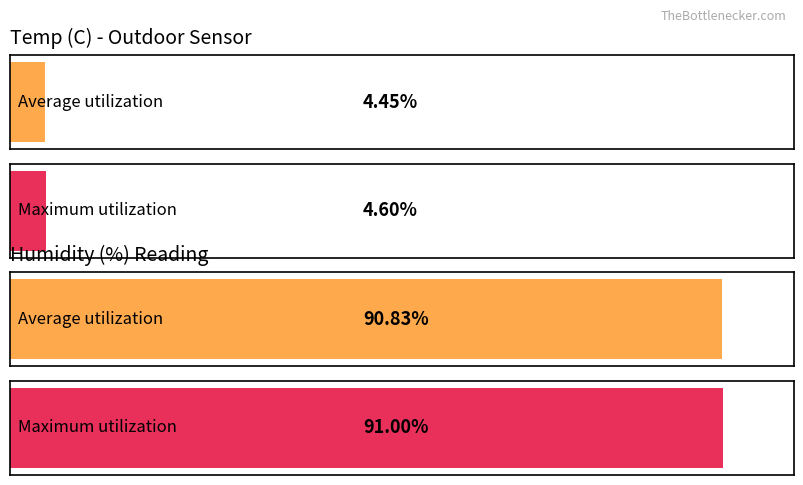

What is the value of the Avg Temp (C) bar at the 2nd from the left?

4.4